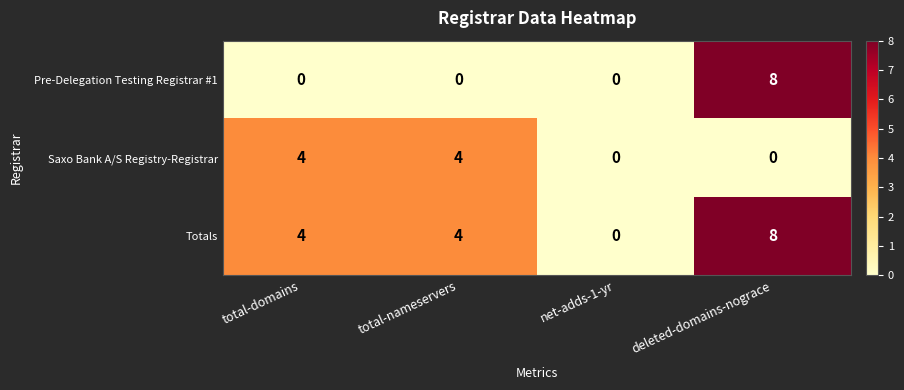

How many data points in Totals are less than 4?

1